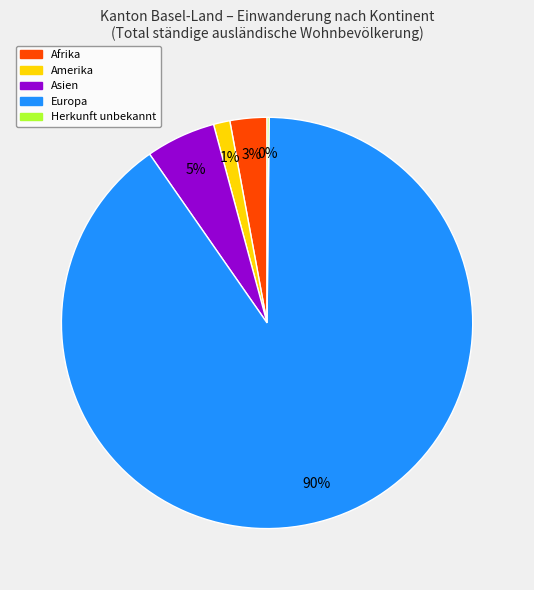

To the nearest percent, what is the average slice percentage?

20%